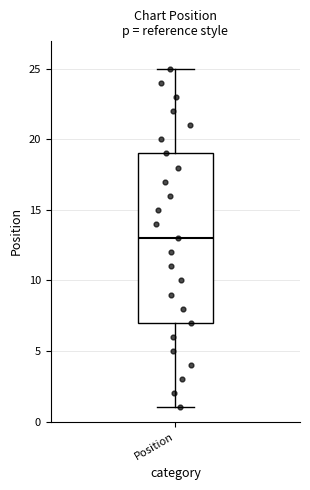

Read this box plot against the y-axis: the position of the median line, the range covered by the box, and the ends of both whiskers. The values are not printed on the chart, so give them approximately, as read against the axis.

median 13, box 7 to 19, whiskers 1 to 25